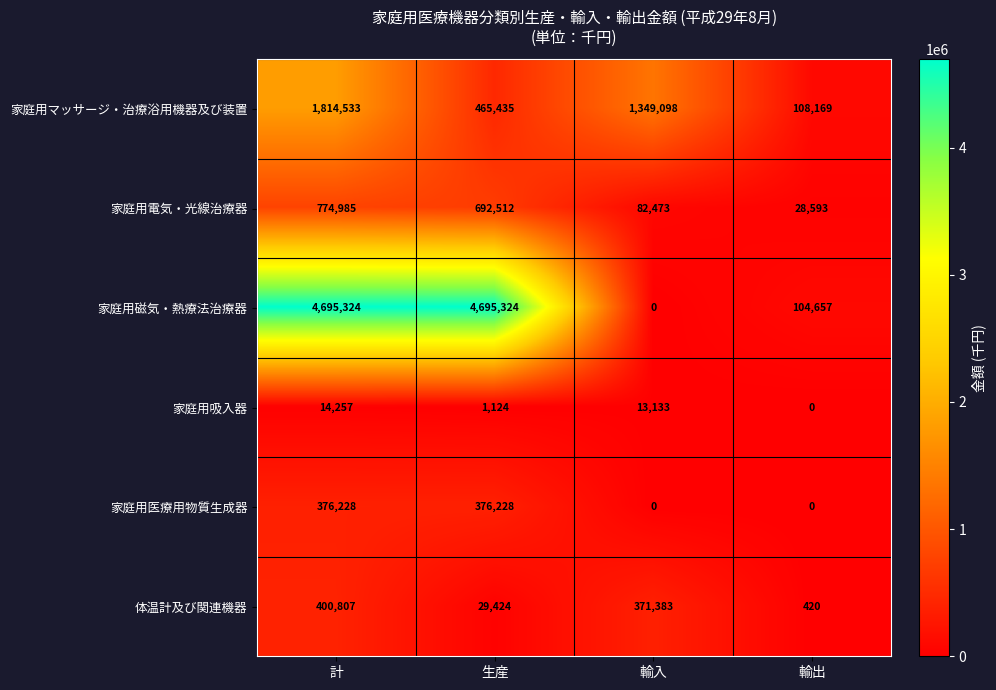

The 家庭用吸入器 series shows 3205 at 計. True or false?

False